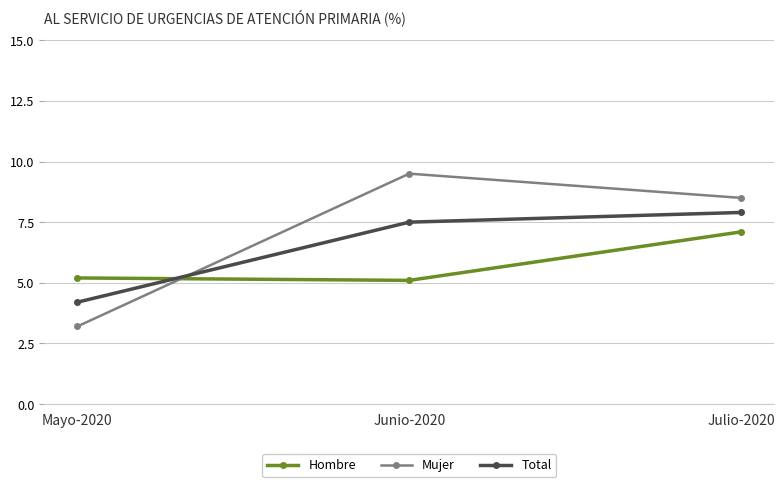

What is the label of the 3rd point from the left?

Julio-2020